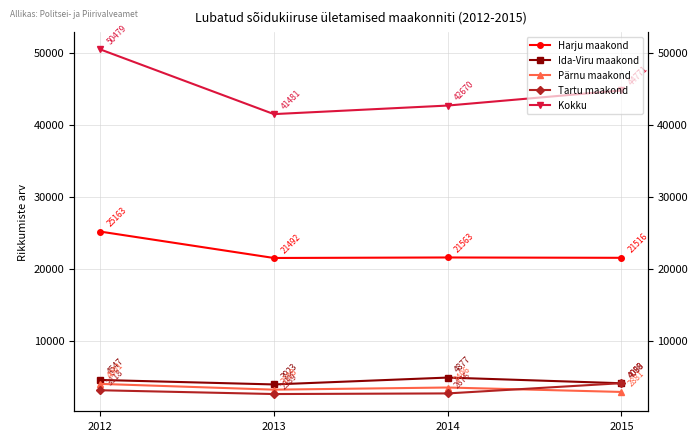

At which label does Kokku first exceed 44771?

2012